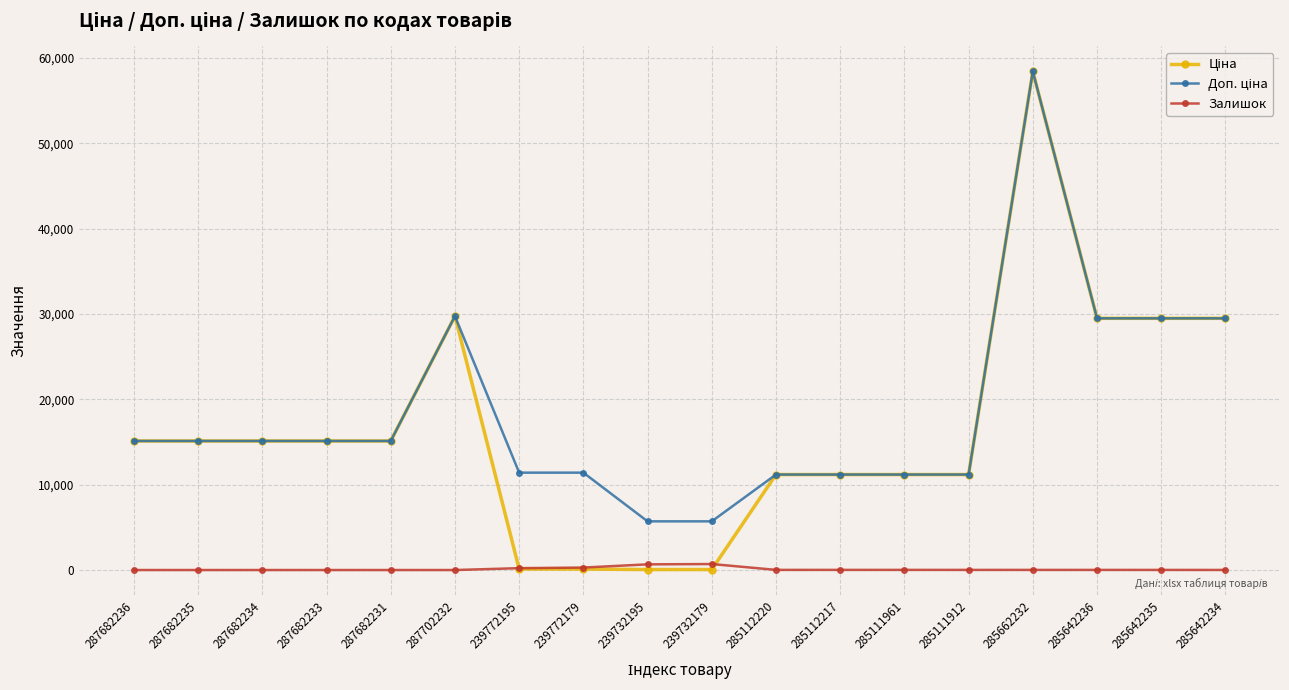

At which category is the sum across all series the highest?

285662232